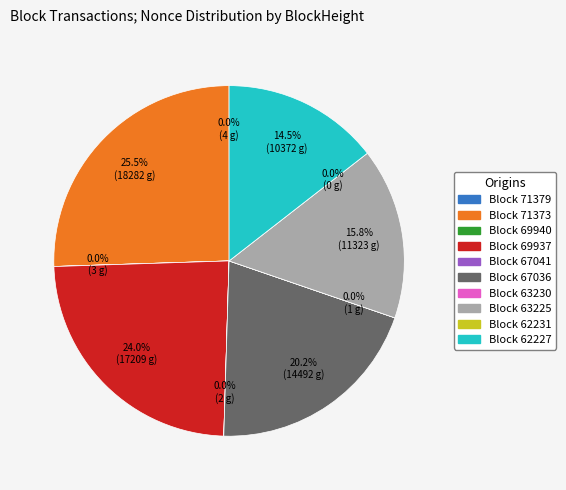

Does any single category account for the majority?

No